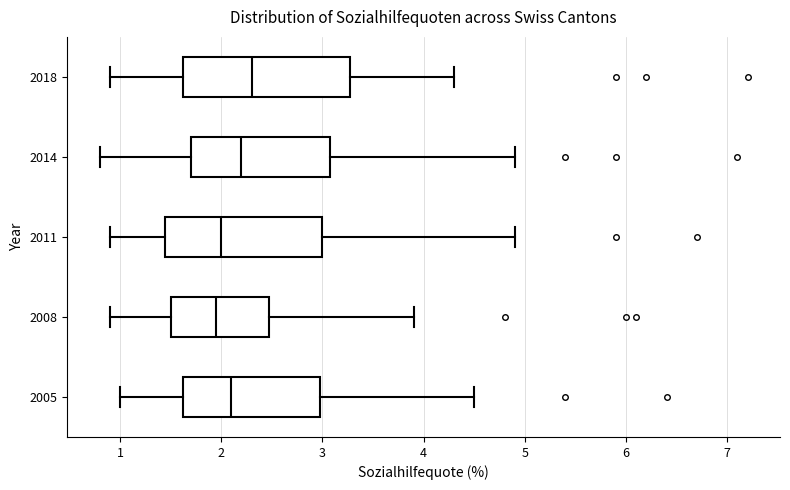

Reading bottom to top, transcribe this box plot: for each box, give where its median line is, the range the box spans, and where its two whiskers end, as read against the x-axis. The values are not printed on the chart, so give them approximately, as read against the axis.

2005: median 2.1, box 1.6 to 3.0, whiskers 1.0 to 4.5
2008: median 2.0, box 1.5 to 2.5, whiskers 0.9 to 3.9
2011: median 2.0, box 1.5 to 3.0, whiskers 0.9 to 4.9
2014: median 2.2, box 1.7 to 3.1, whiskers 0.8 to 4.9
2018: median 2.3, box 1.6 to 3.3, whiskers 0.9 to 4.3